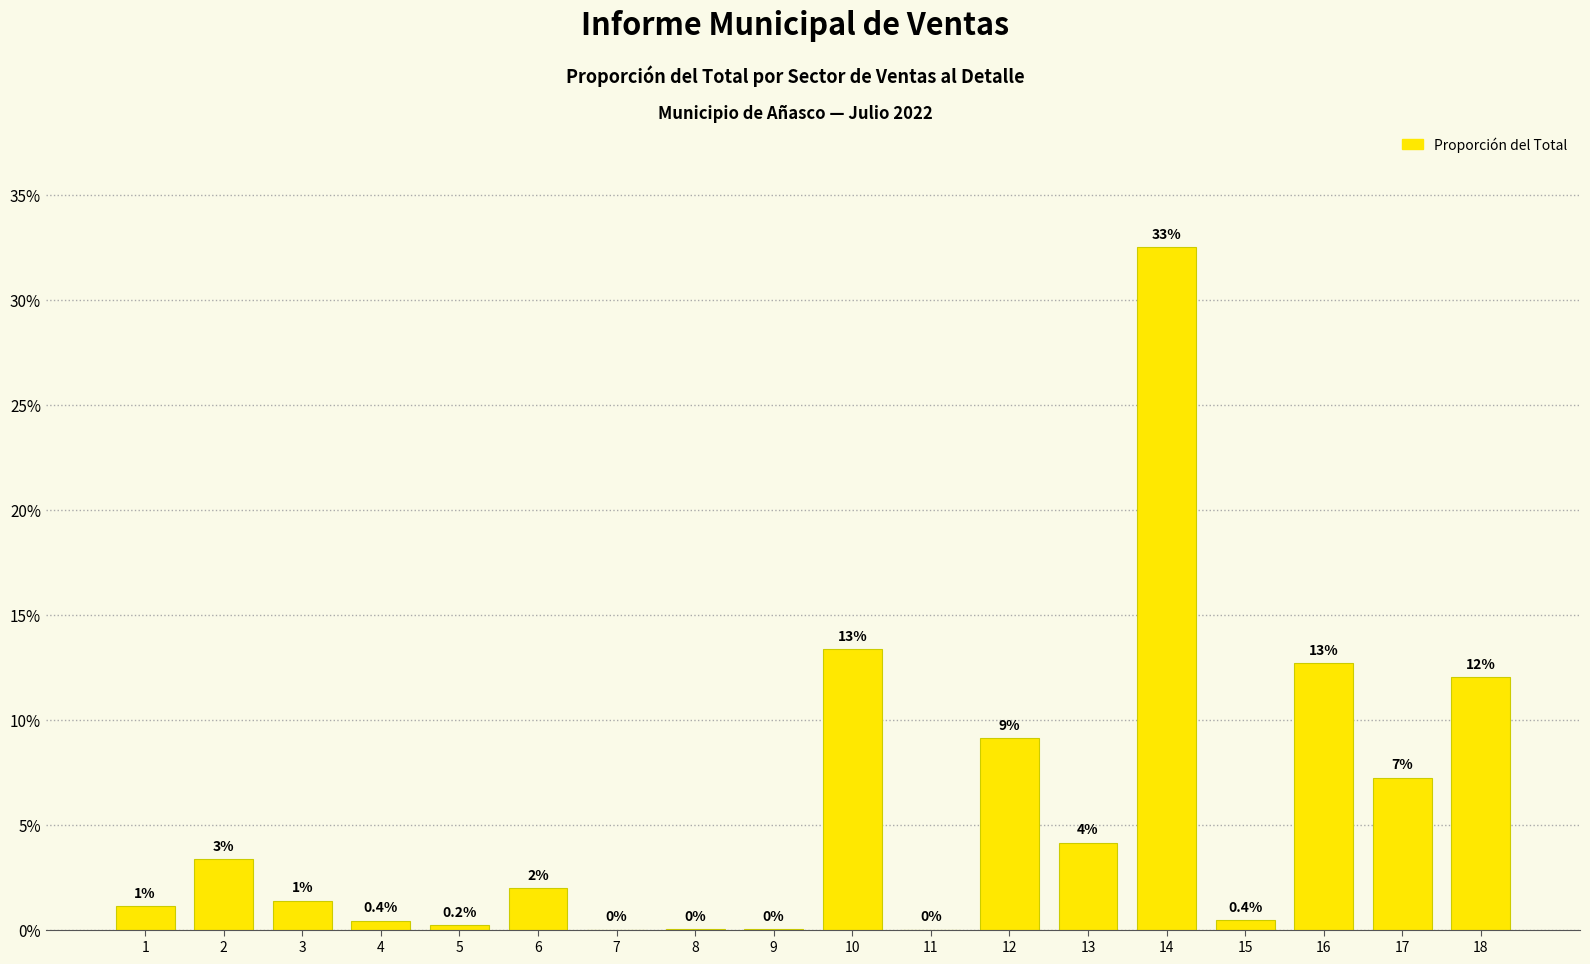

The chart shows a value of 0.9 at 2. True or false?

False